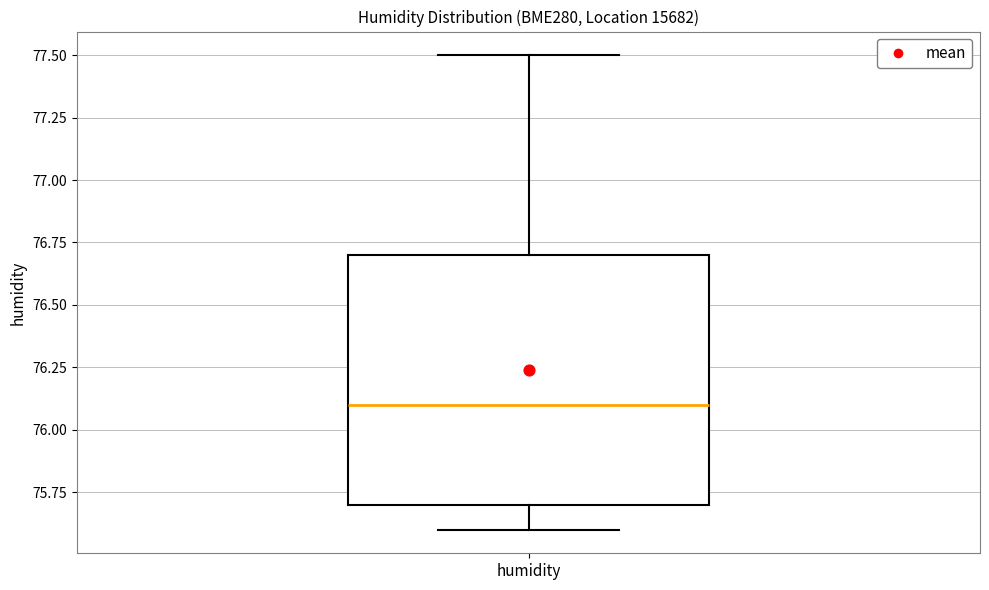

Transcribe this box plot: give where the median line is, the range the box spans, and where the two whiskers end, as read against the y-axis. The values are not printed on the chart, so give them approximately, as read against the axis.

median 76.1, box 75.7 to 76.7, whiskers 75.6 to 77.5